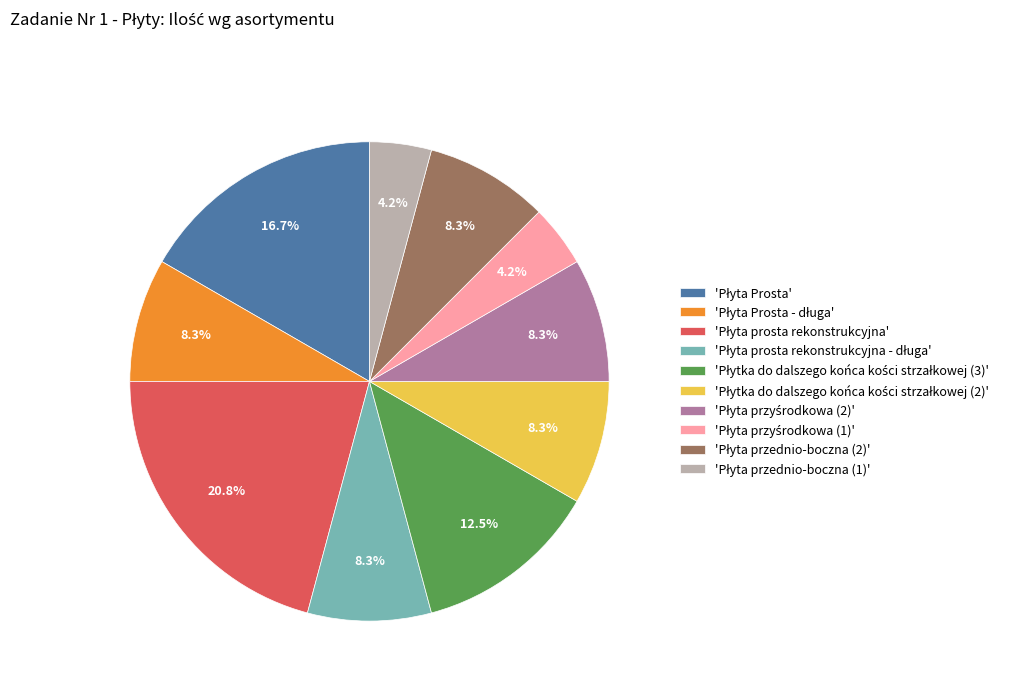

Is there a majority slice in this chart?

No